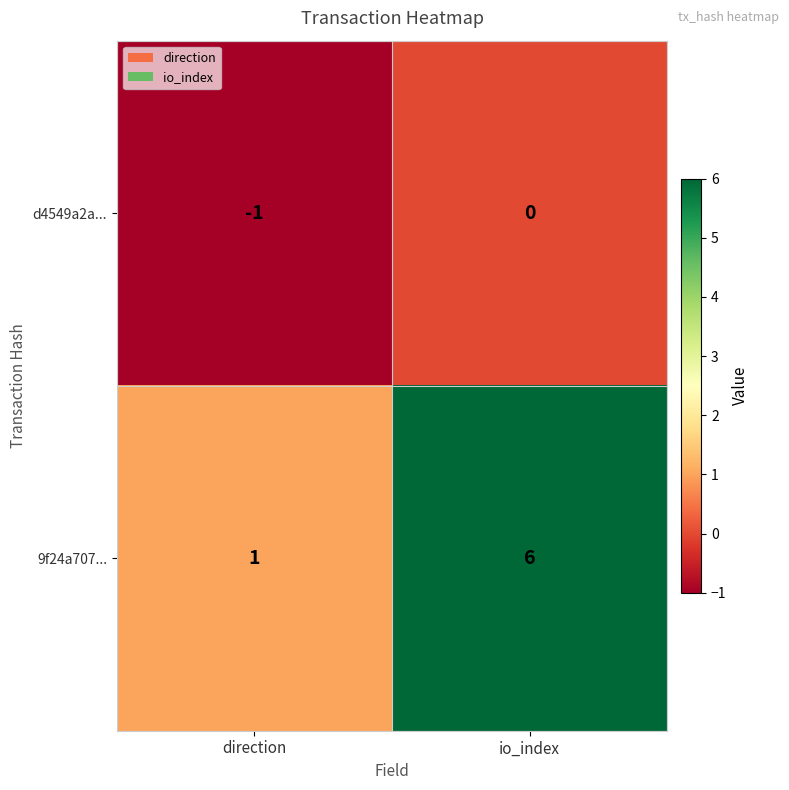

Is it true that 9f24a707... equals 1 at direction?

True